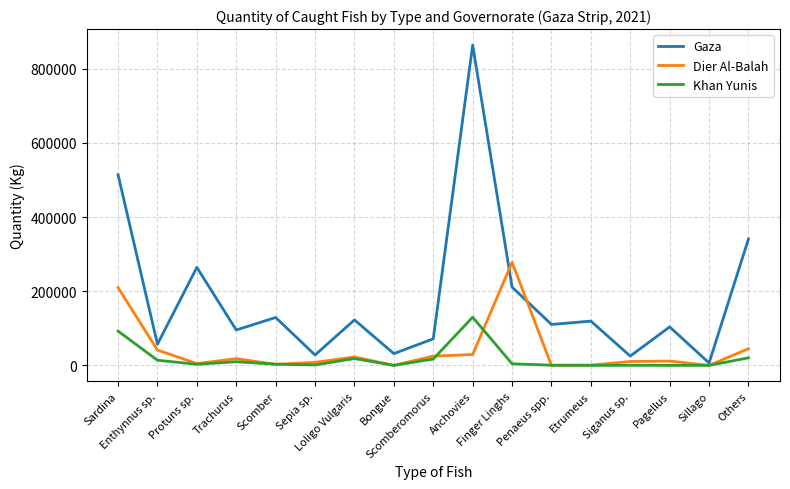

Which series ends up on top after the final intersection of Dier Al-Balah and Khan Yunis?

Dier Al-Balah